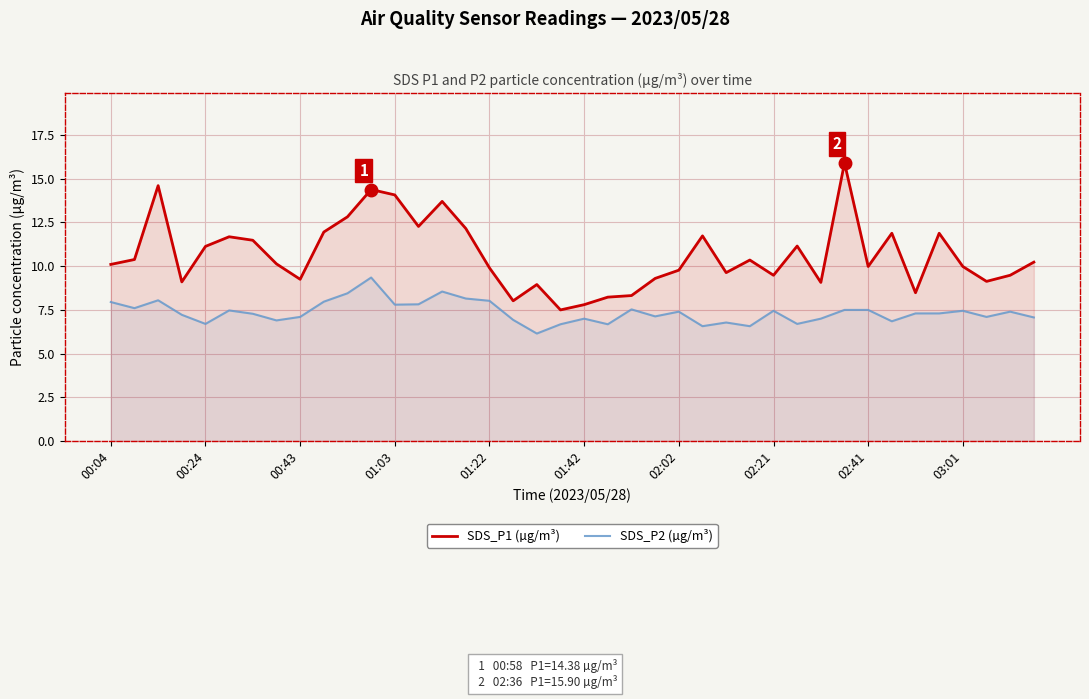

List the series in order of their overall mean, highest first.

SDS_P1 (µg/m³), SDS_P2 (µg/m³)